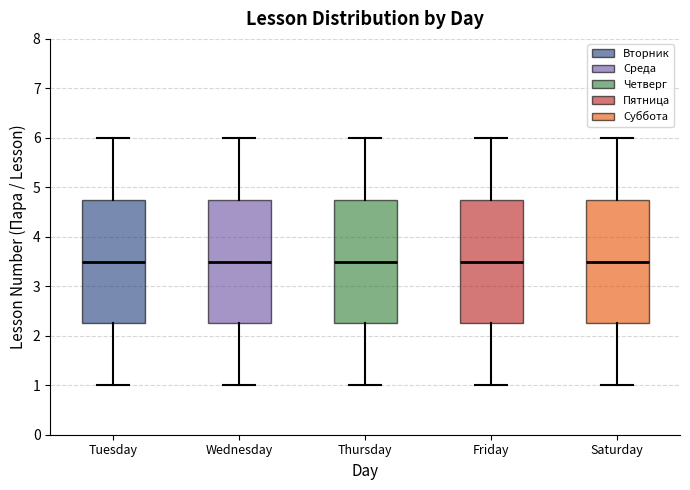

Where is the lower edge of the box for Wednesday on the y-axis? The values are not printed on the chart, so give them approximately, as read against the axis.

2.3